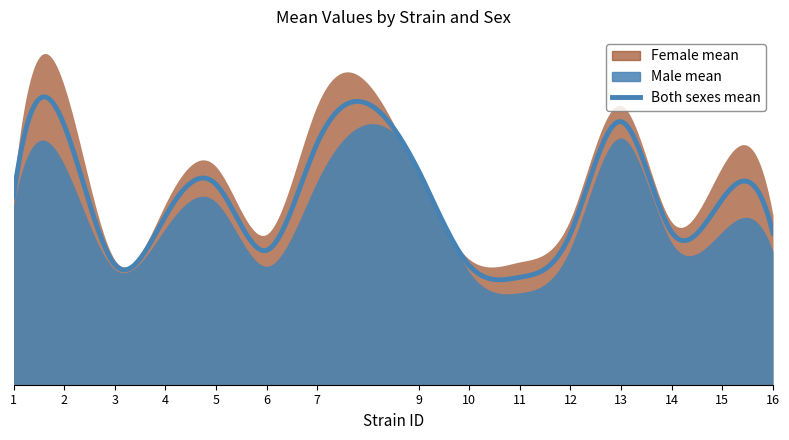

True or false: mean_f and mean_m intersect in this chart.

True